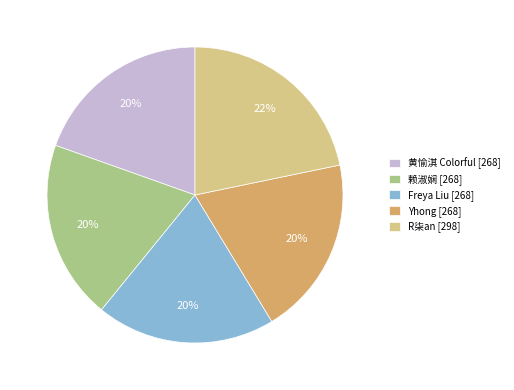

Count the number of slices in the pie.

5